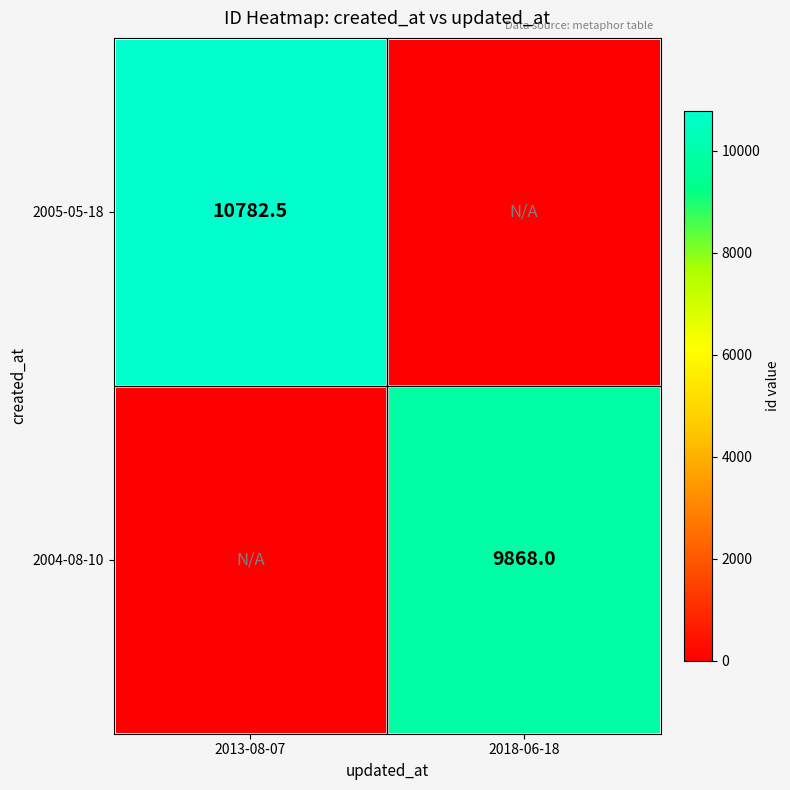

Is it true that 2004-08-10 equals 2257.3 at 2018-06-18?

False